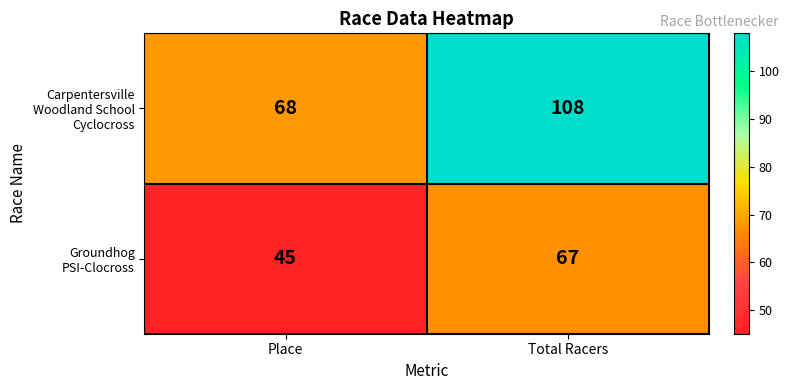

What is the spread (max minus min) of values at Total Racers?

41